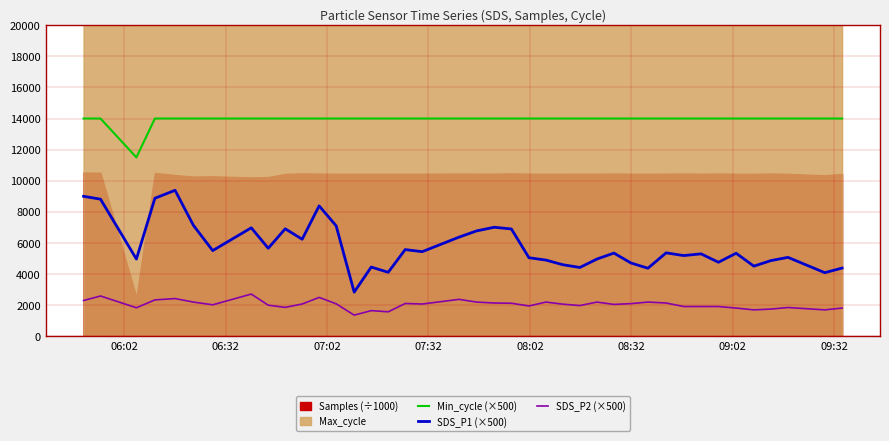

True or false: Min_cycle (×500) and SDS_P2 (×500) intersect in this chart.

False